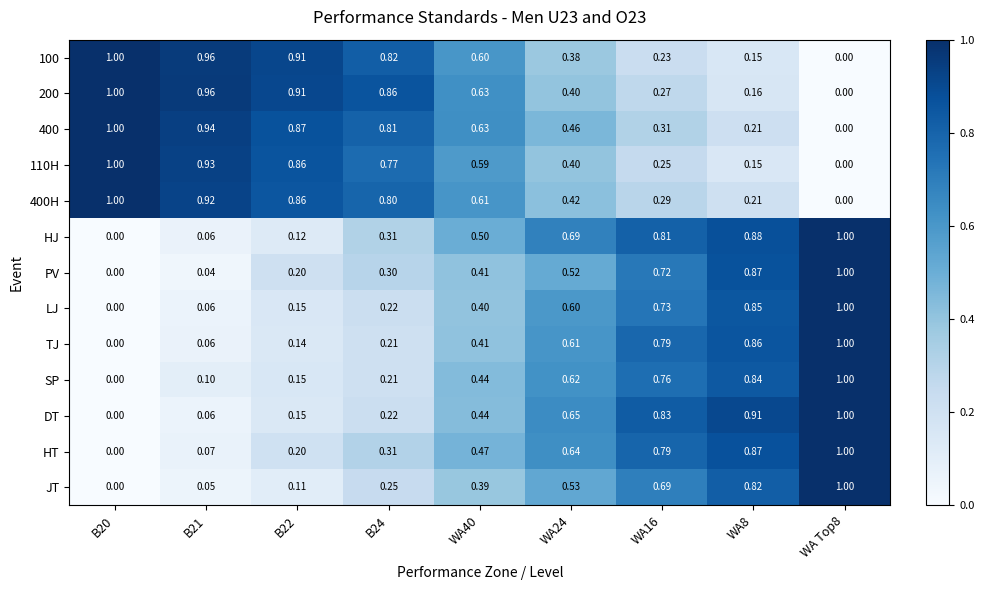

Which series has the largest total across all categories?

400